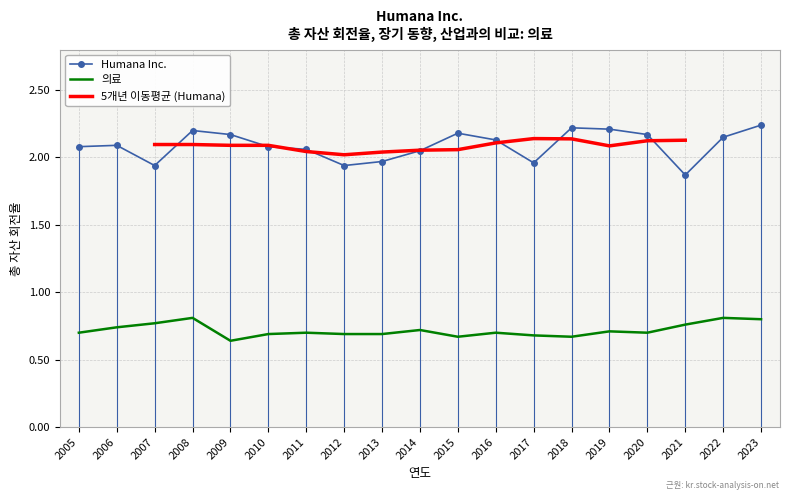

What is the difference between the second highest and second lowest values in the 의료 series?

0.1